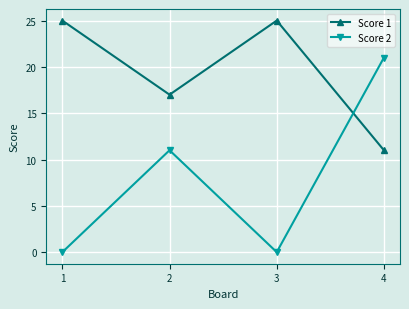

At which category is the sum across all series the highest?

4